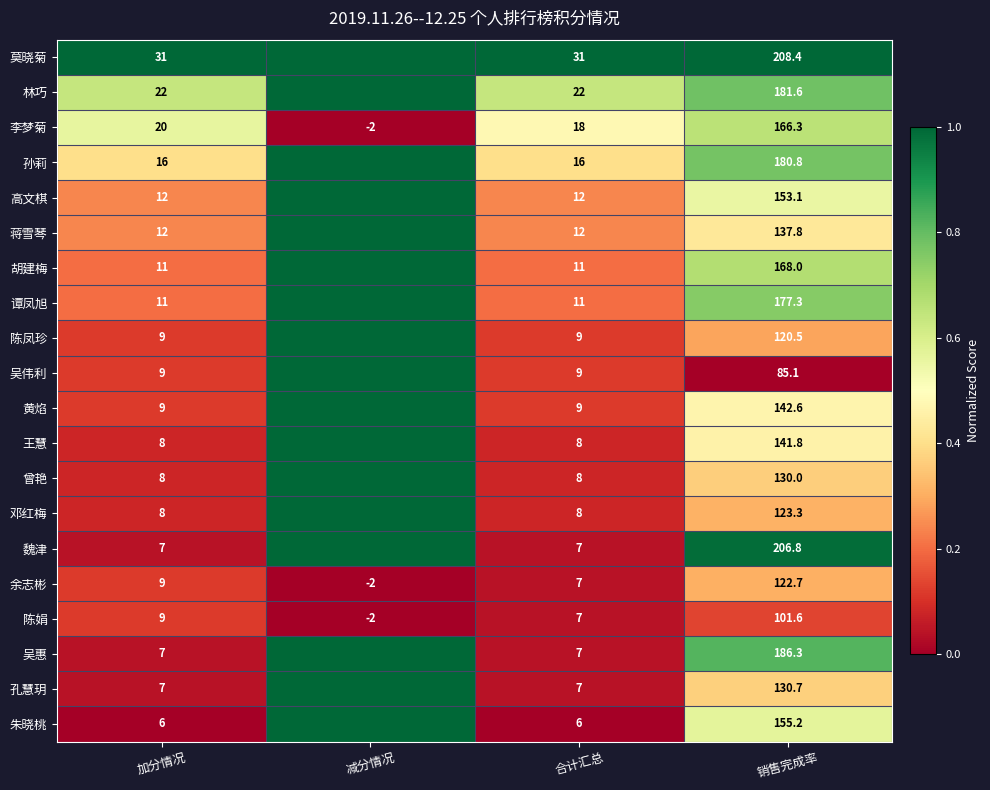

Where is 余志彬 nearest to the value 60?

加分情况